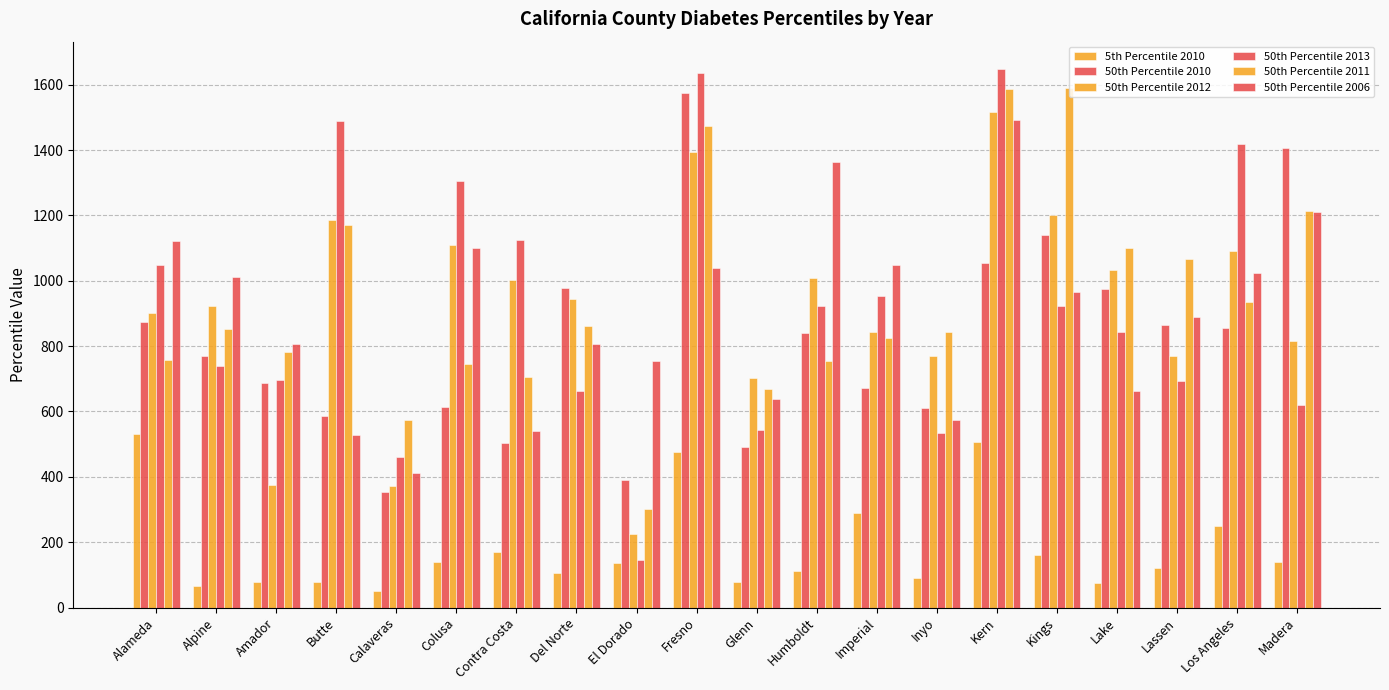

Reading left to right, extract all data points from this chart.

5th Percentile 2010: 532	67	78	78	52	140	170	105	137	477	78	113	288	92	507	161	75	122	249	139
50th Percentile 2010: 873	769	686	585	354	613	503	977	389	1575	490	839	672	611	1053	1140	974	865	856	1405
50th Percentile 2012: 900	924	375	1185	371	1110	1003	943	226	1393	701	1008	844	769	1517	1202	1032	771	1090	817
50th Percentile 2013: 1047	740	696	1489	462	1304	1124	662	147	1636	544	924	953	535	1649	922	843	694	1417	619
50th Percentile 2011: 757	852	783	1172	574	746	706	862	303	1473	670	754	824	843	1586	1589	1101	1068	935	1214
50th Percentile 2006: 1121	1012	807	528	413	1099	539	806	755	1039	638	1364	1048	575	1493	966	663	890	1025	1210